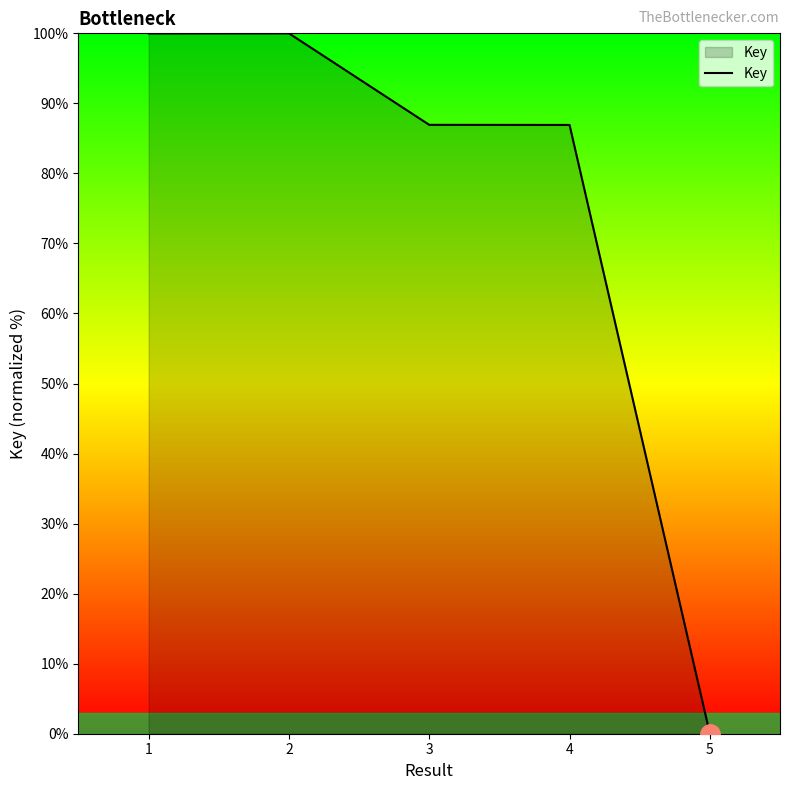

Does the chart have visible grid lines?

No